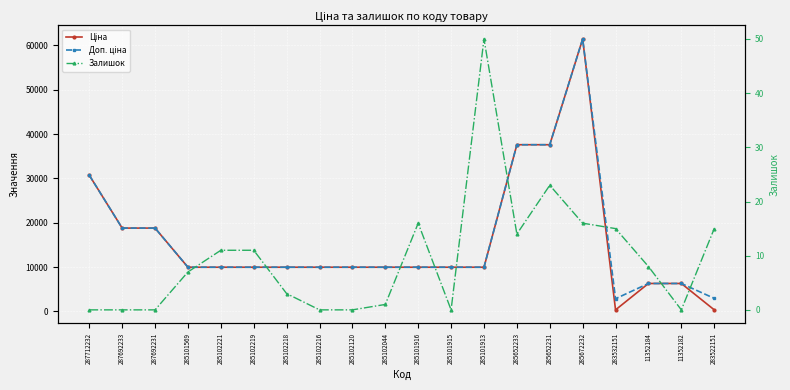

Between 285672232 and 283532151, which is larger?

285672232